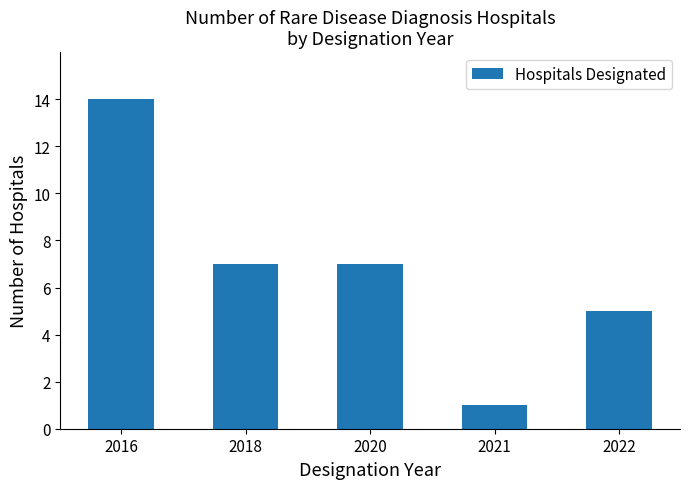

What is the value of the 2nd bar from the left?

7